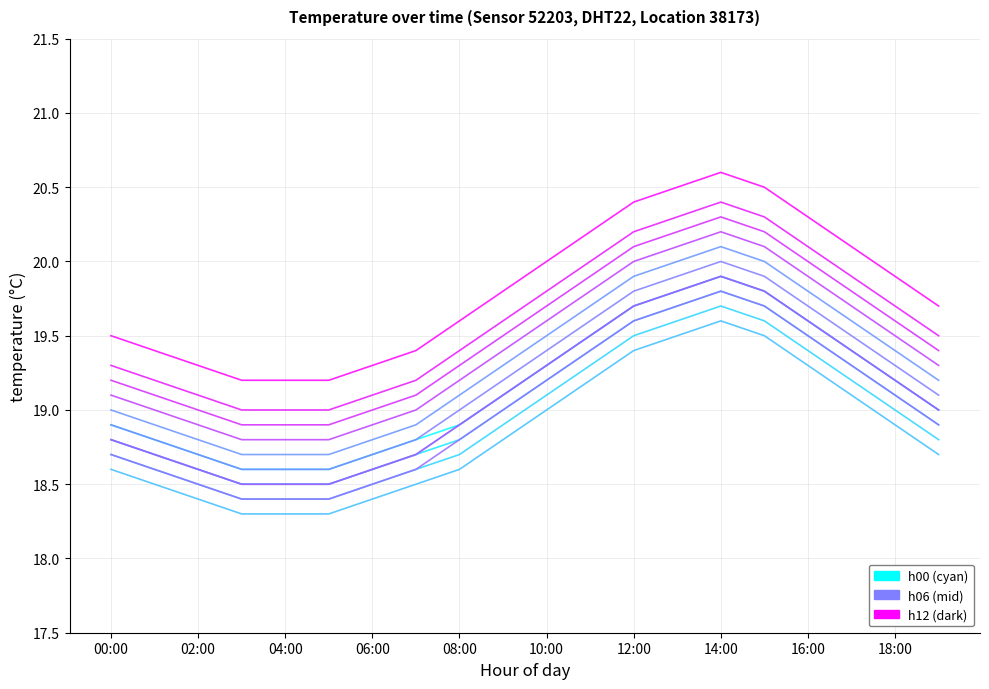

Which category has the lowest value across all series?

03:00